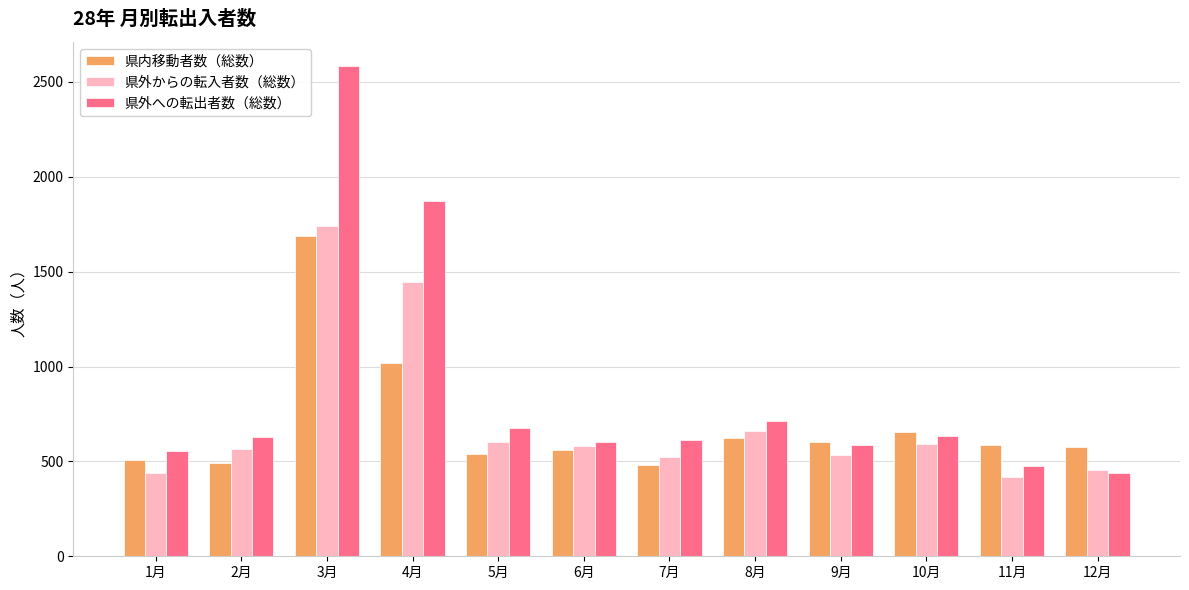

What is the label of the 9th bar from the left?

9月